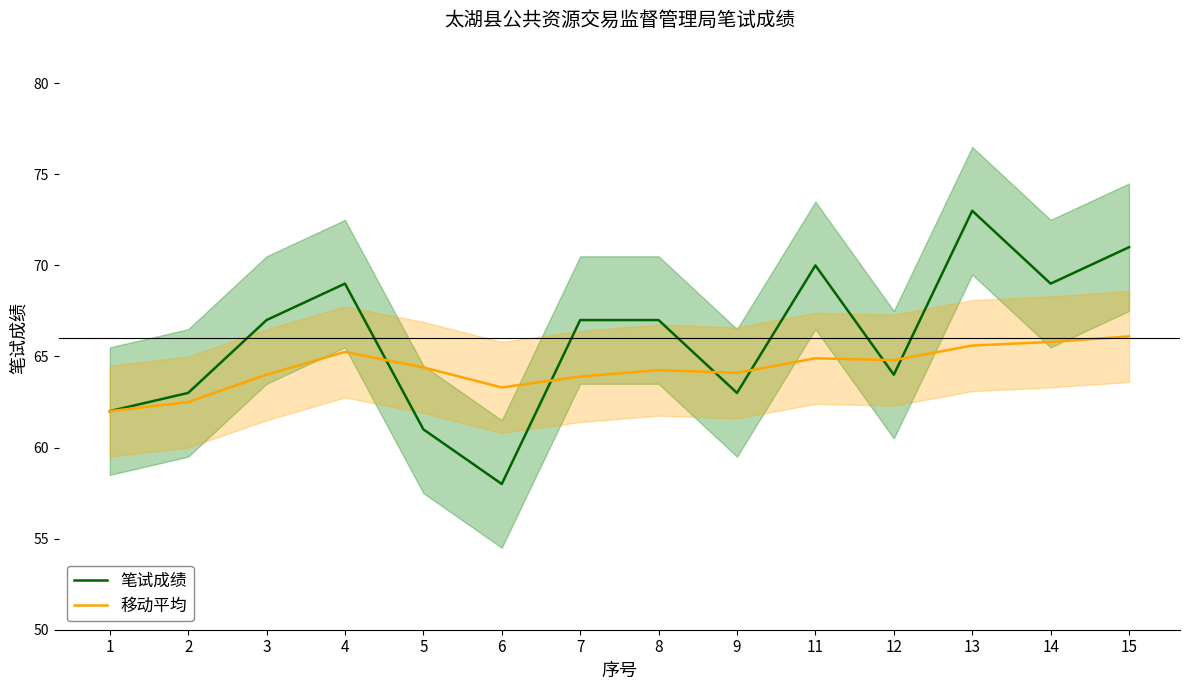

Reading left to right, list all the values displayed in this chart.

笔试成绩: 1=62.0	2=63.0	3=67.0	4=69.0	5=61.0	6=58.0	7=67.0	8=67.0	9=63.0	11=70.0	12=64.0	13=73.0	14=69.0	15=71.0
移动平均: 1=62.0	2=62.5	3=64.0	4=65.2	5=64.4	6=63.3	7=63.9	8=64.2	9=64.1	11=64.9	12=64.8	13=65.6	14=65.8	15=66.1